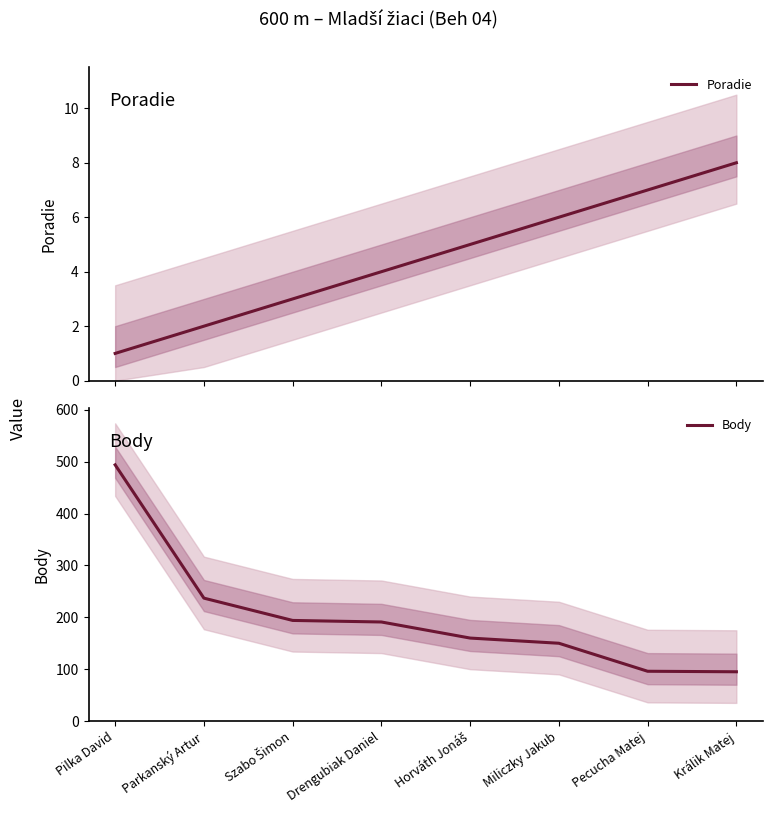

Read the Body value at Pecucha Matej, to the nearest 10.

100